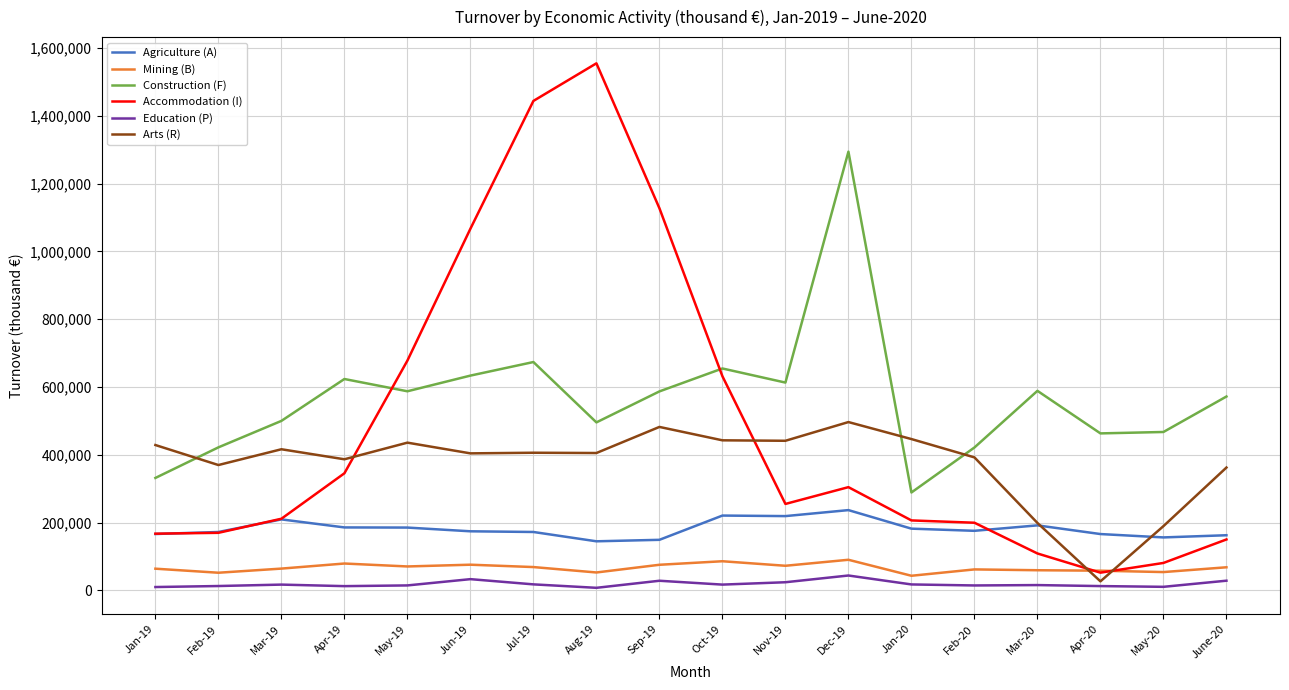

What is the sum of all Education (P) values?

337698